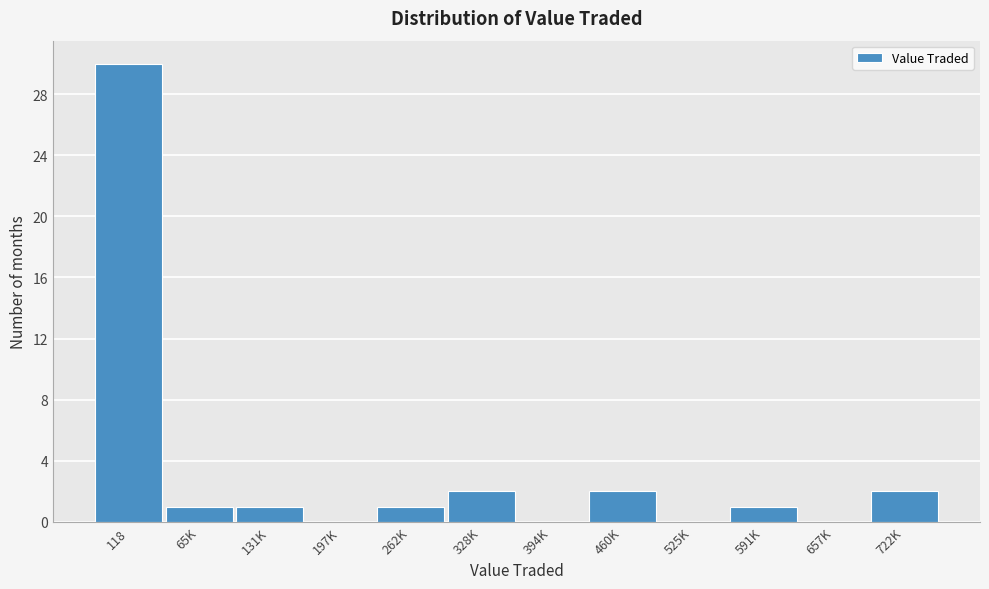

Reading left to right, transcribe all the data shown in this chart.

118=30	65K=1	131K=1	197K=0	262K=1	328K=2	394K=0	460K=2	525K=0	591K=1	657K=0	722K=2